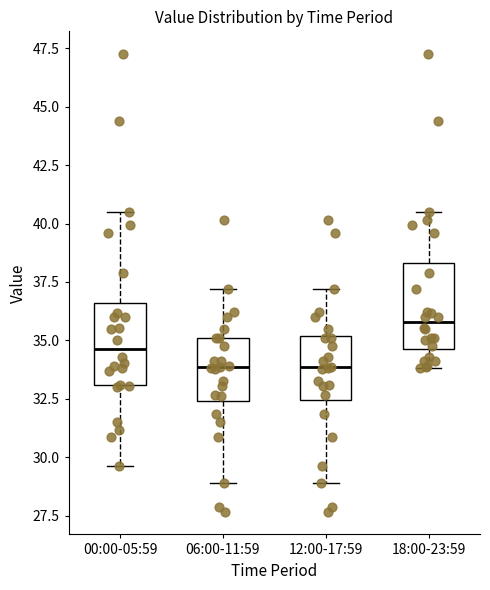

Reading left to right, transcribe this box plot: for each box, give where its median line is, the range the box spans, and where its two whiskers end, as read against the y-axis. The values are not printed on the chart, so give them approximately, as read against the axis.

00:00-05:59: median 34.5, box 33.0 to 36.5, whiskers 29.5 to 40.5
06:00-11:59: median 34.0, box 32.5 to 35.0, whiskers 29.0 to 37.0
12:00-17:59: median 34.0, box 32.5 to 35.0, whiskers 29.0 to 37.0
18:00-23:59: median 36.0, box 34.5 to 38.5, whiskers 34.0 to 40.5